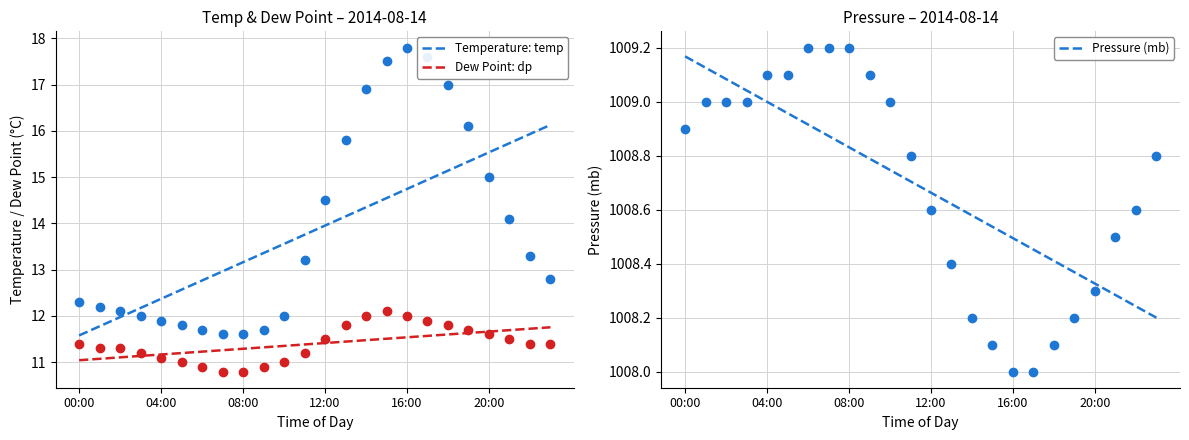

At 00:00, list the series in order from smallest to largest.

Dew Point: dp, Temperature: temp, Pressure (mb)